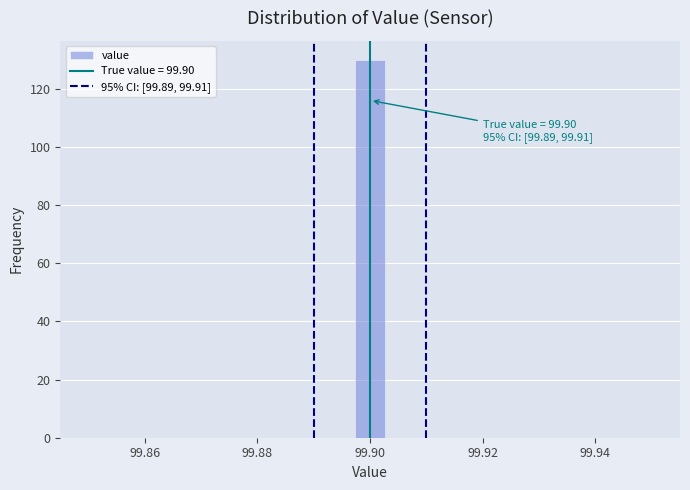

Read against the x-axis, roughly where is the centre of the tallest bar?

99.900